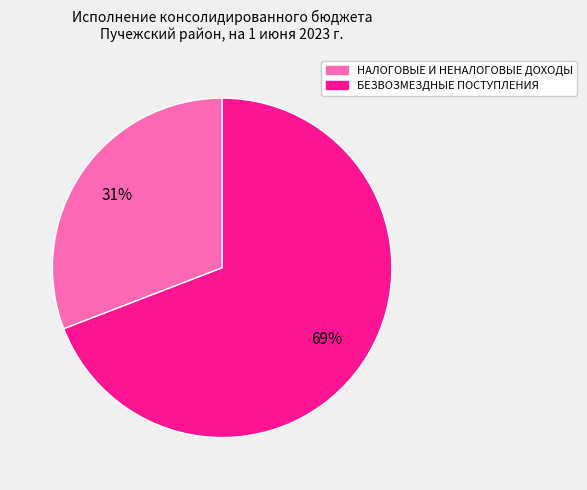

Is it true that БЕЗВОЗМЕЗДНЫЕ ПОСТУПЛЕНИЯ is 57% of the pie?

False